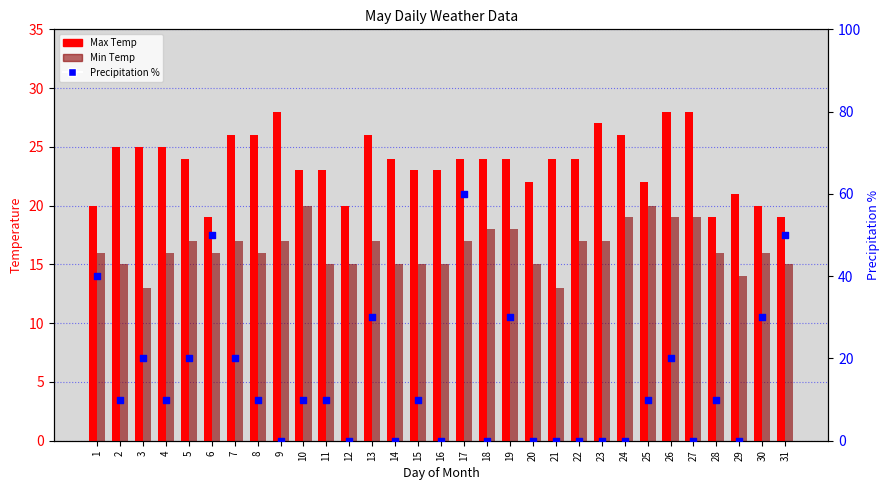

Which series has the widest spread of Y values?

Precipitation %